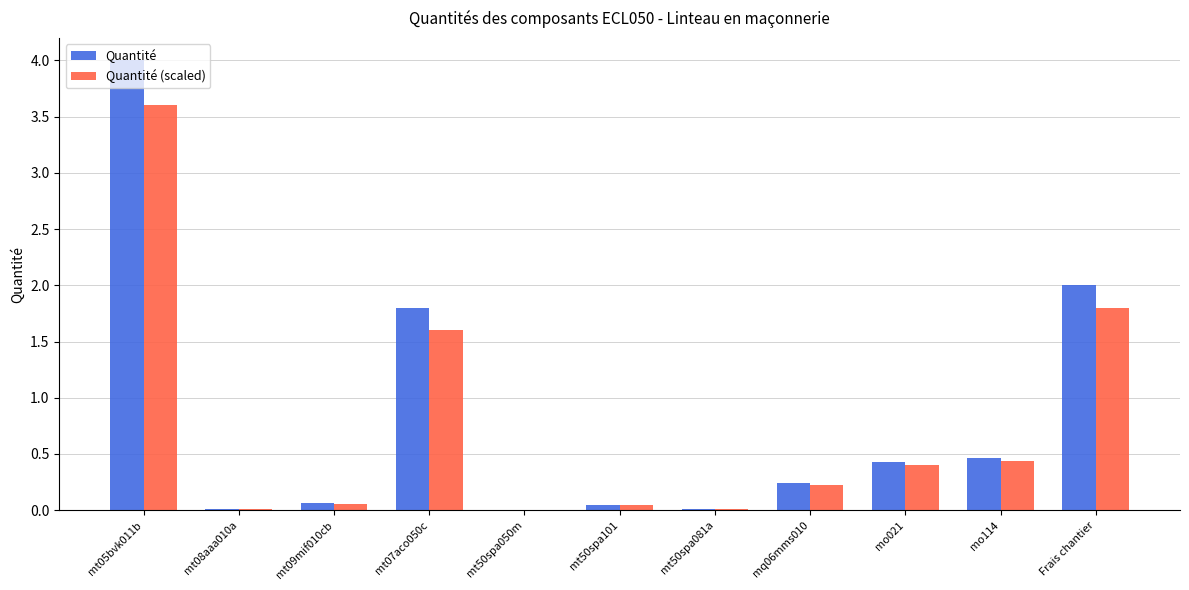

What is the sum of all Quantité values?

9.1